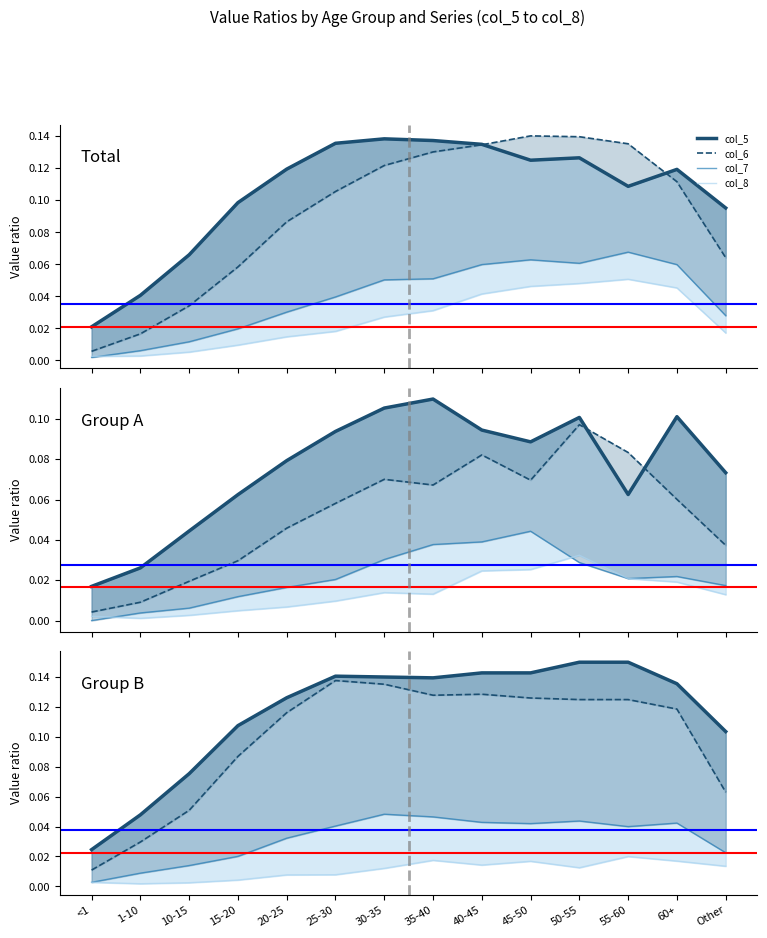

The value of col_8 at 1-10 is 0.0. True or false?

True